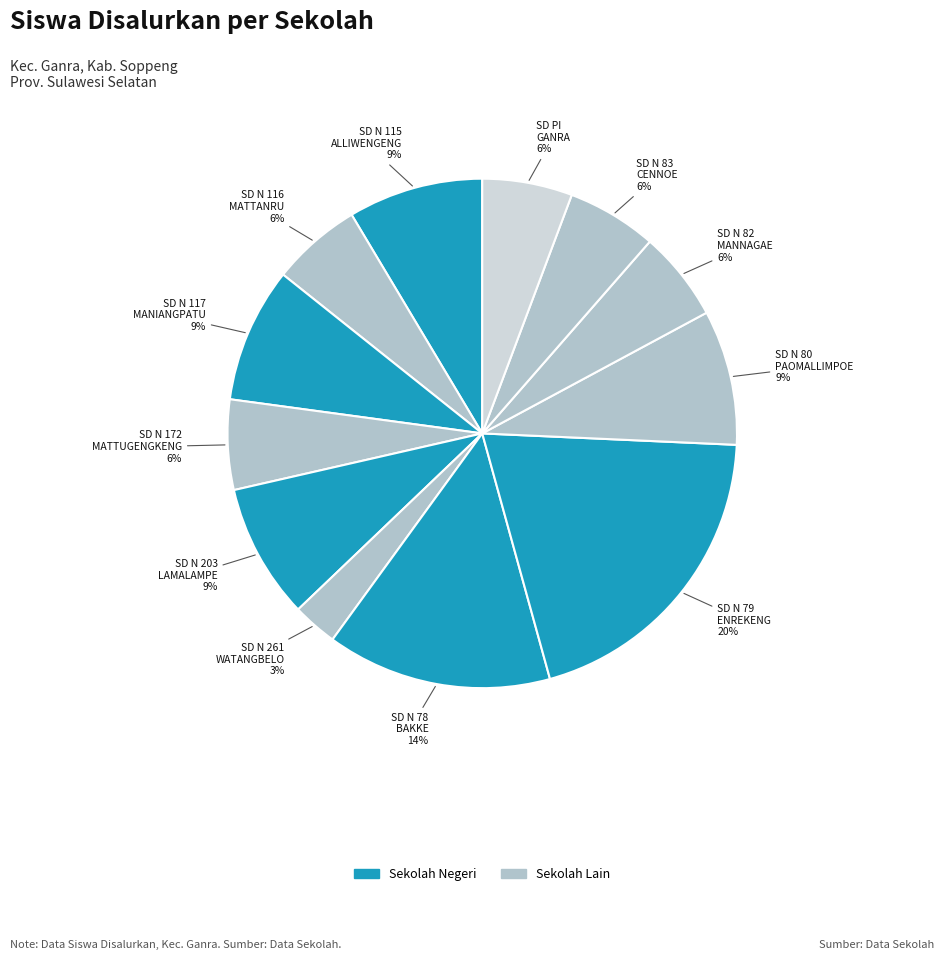

To the nearest percent, what percentage of the pie is SD N 116 MATTANRU?

6%